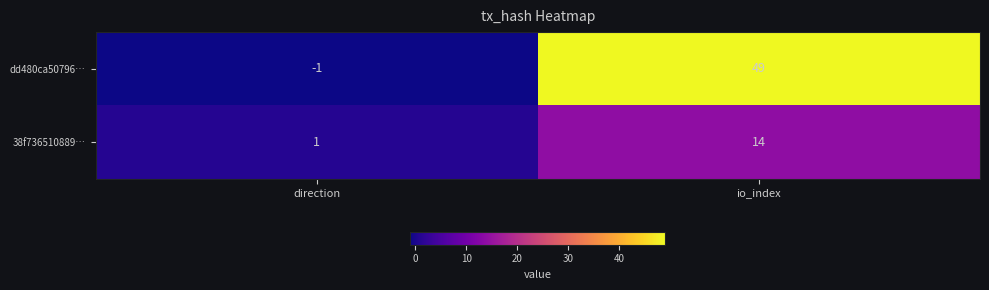

What is the maximum value shown in the chart?

49